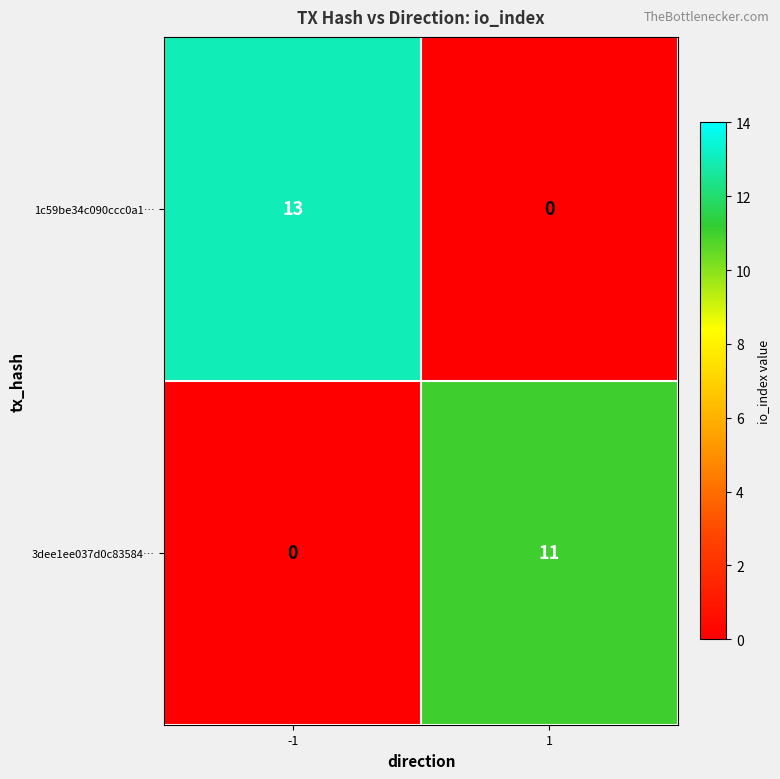

What is the difference between the highest and lowest values at 1?

11